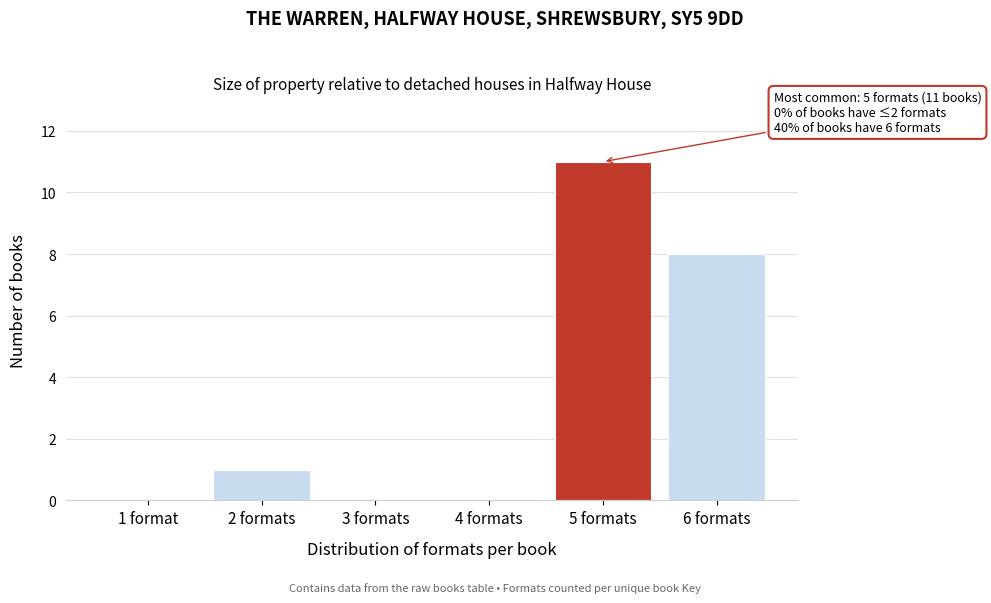

Reading right to left, extract all data points from this chart.

6 formats=8	5 formats=11	4 formats=0	3 formats=0	2 formats=1	1 format=0